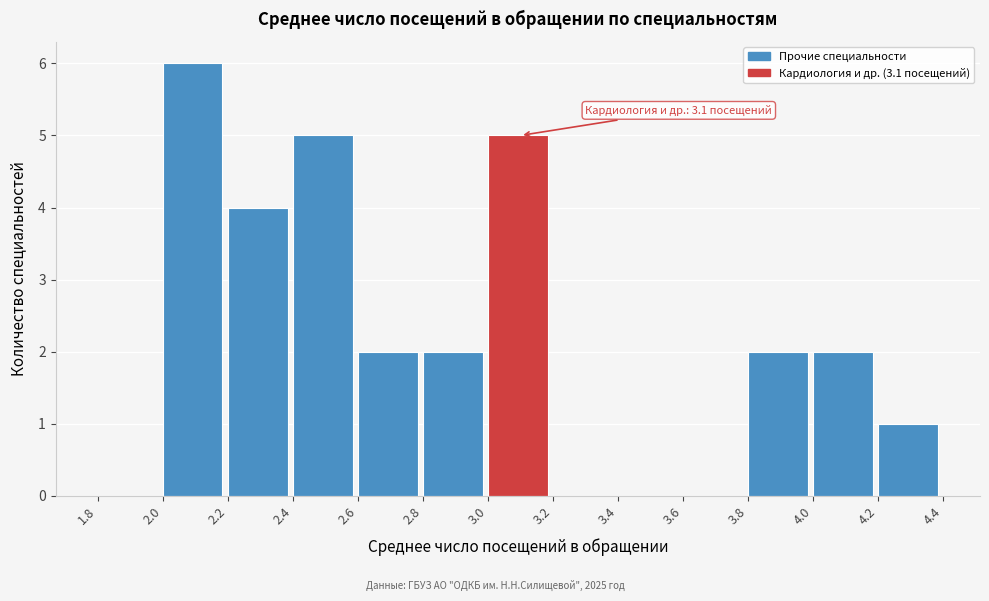

Which range on the x-axis has the tallest bar?

2.0 to 2.2